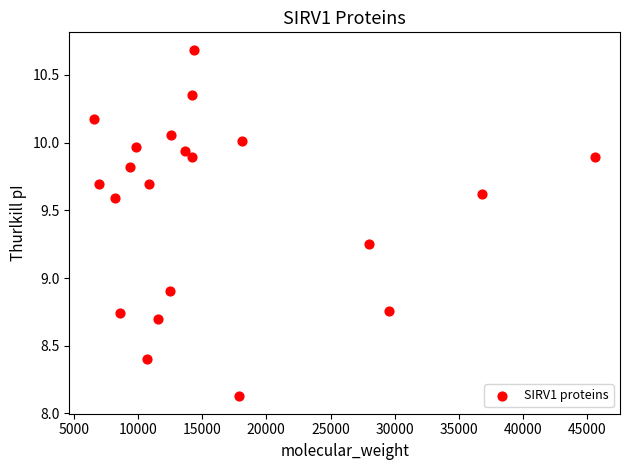

What is the range of Y values (max minus min)?

2.6